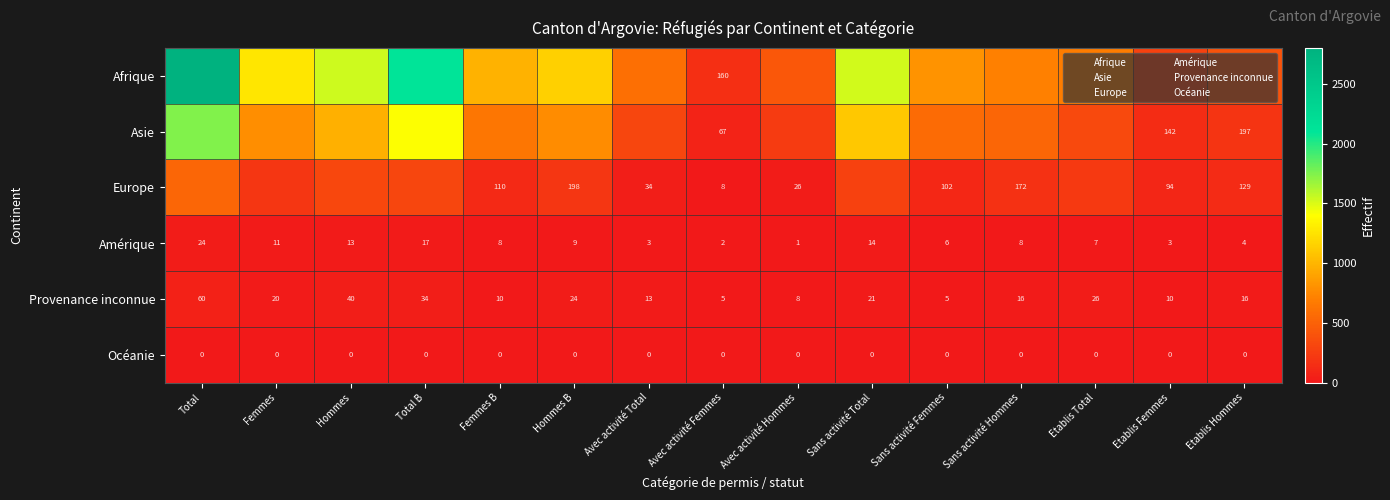

What is the average value of the Amérique series?

9